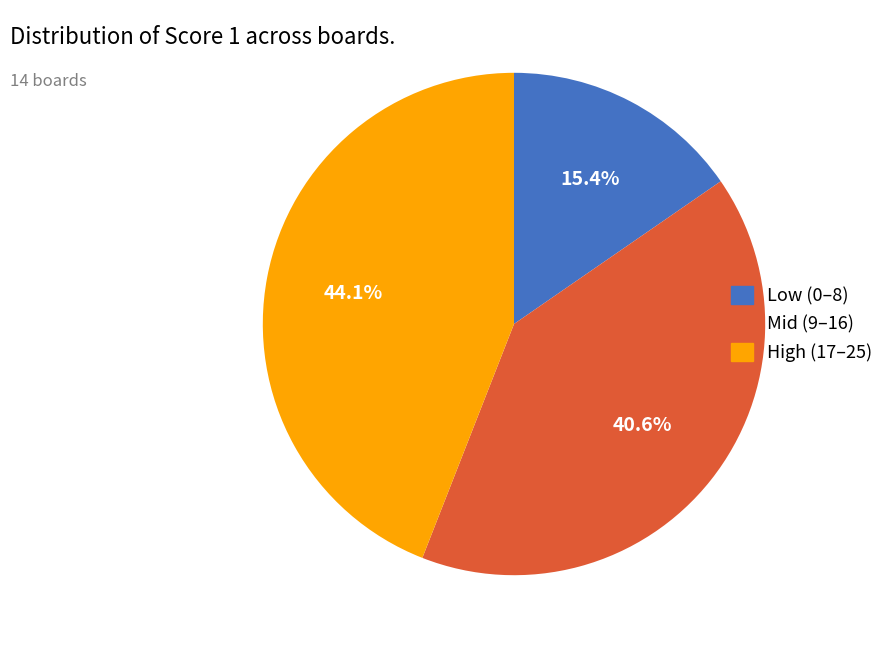

What is the largest slice in the pie chart?

High (17–25)